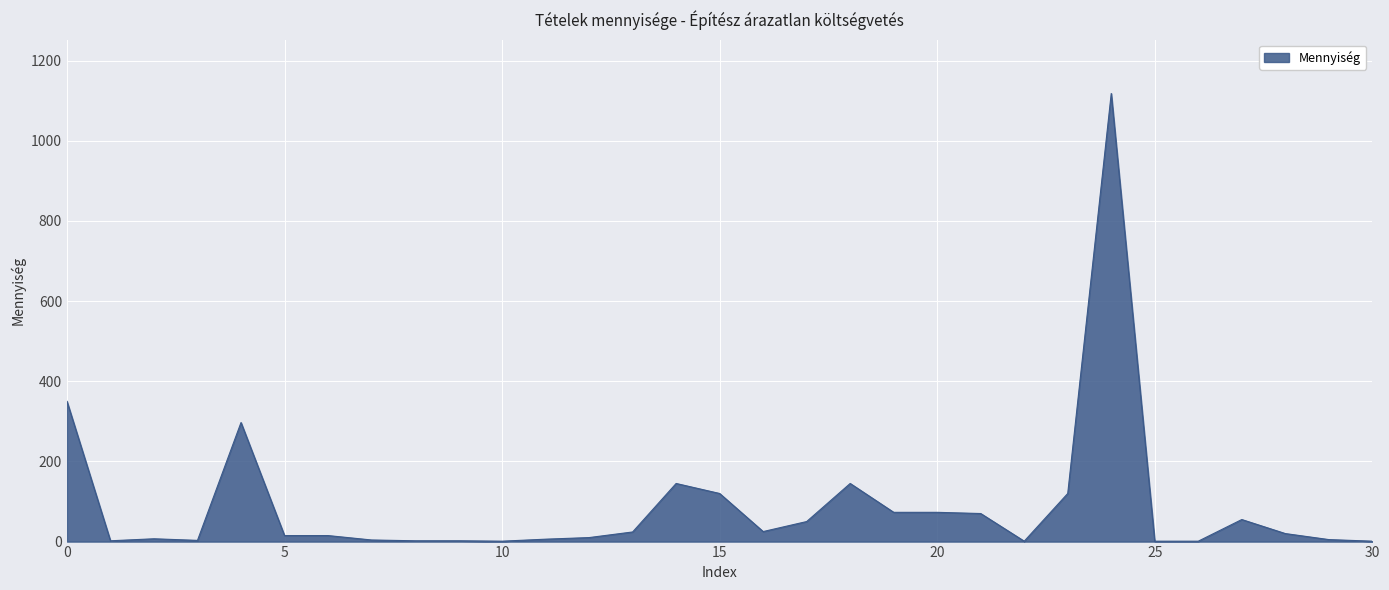

What is the difference between the maximum and minimum values?

1117